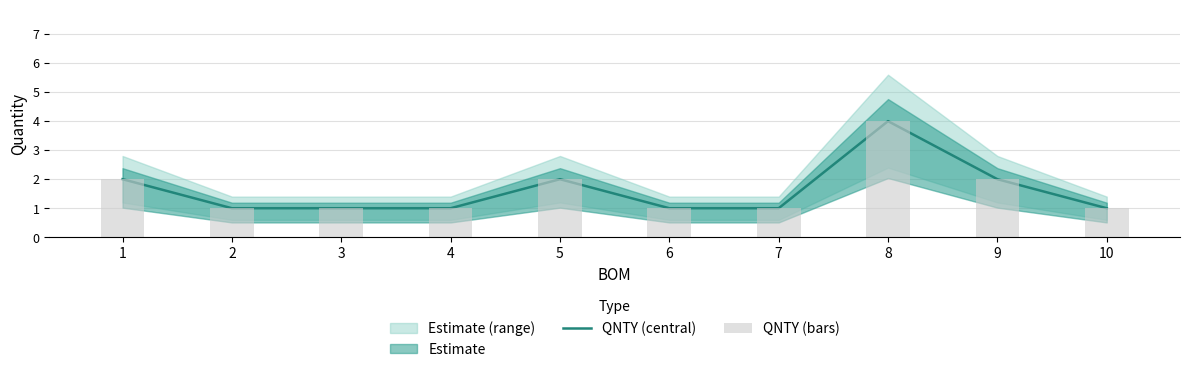

The value of QNTY (central) at 5 is 3. True or false?

False